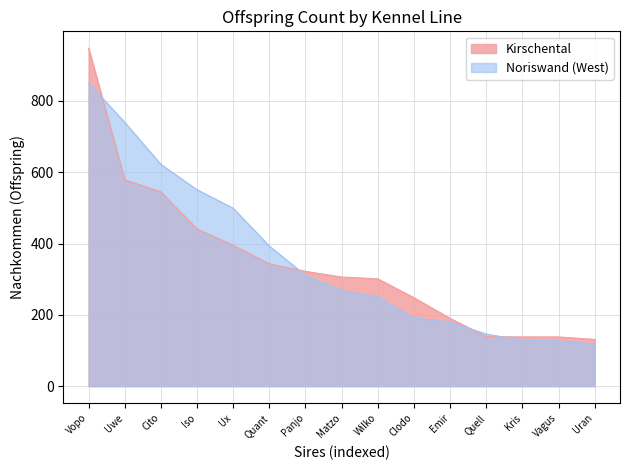

At which label does Kirschental reach its minimum?

Uran